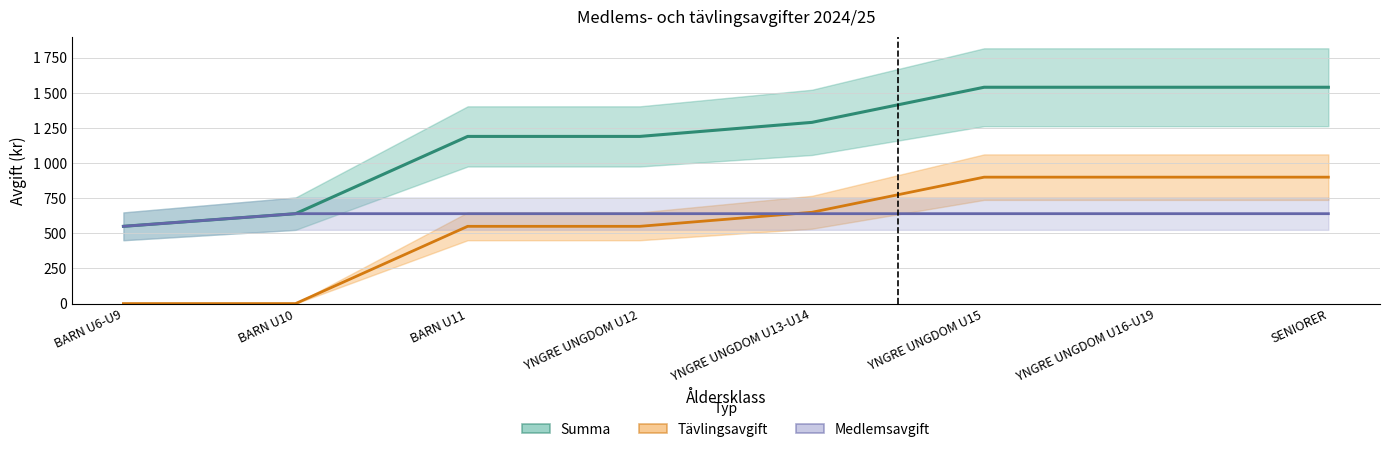

What is the sum of the Tävlingsavgift values at YNGRE UNGDOM U15 and BARN U11?

1450